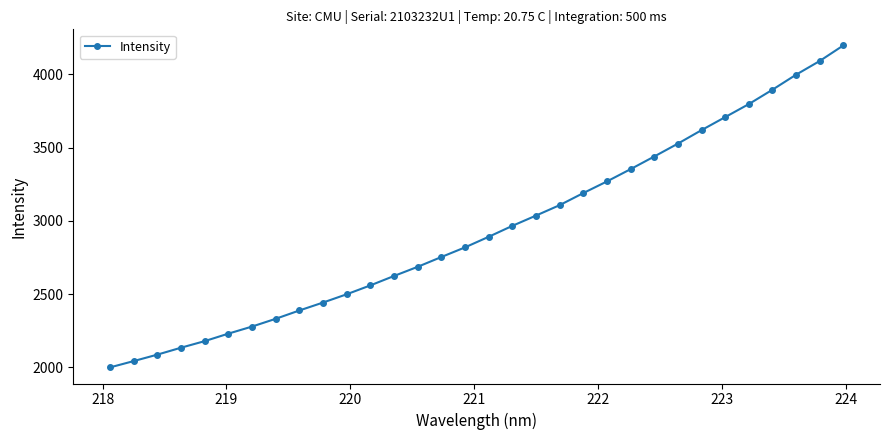

What is the value of the 32nd point from the left?

4197.9